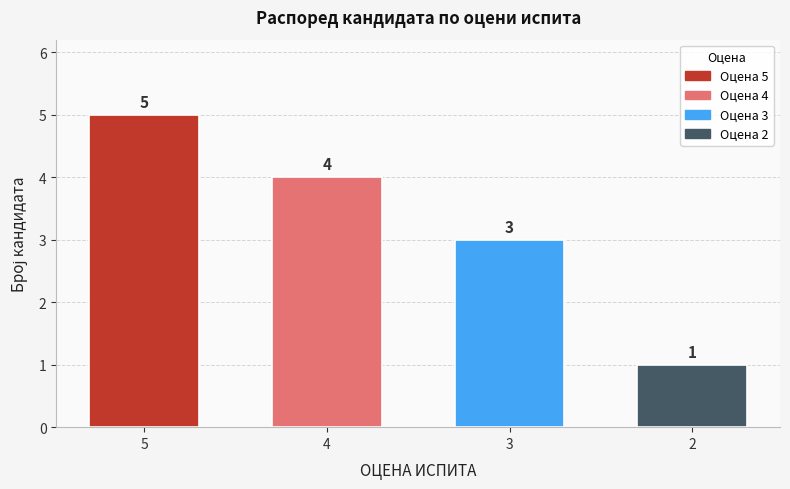

How many series are shown in this chart?

1